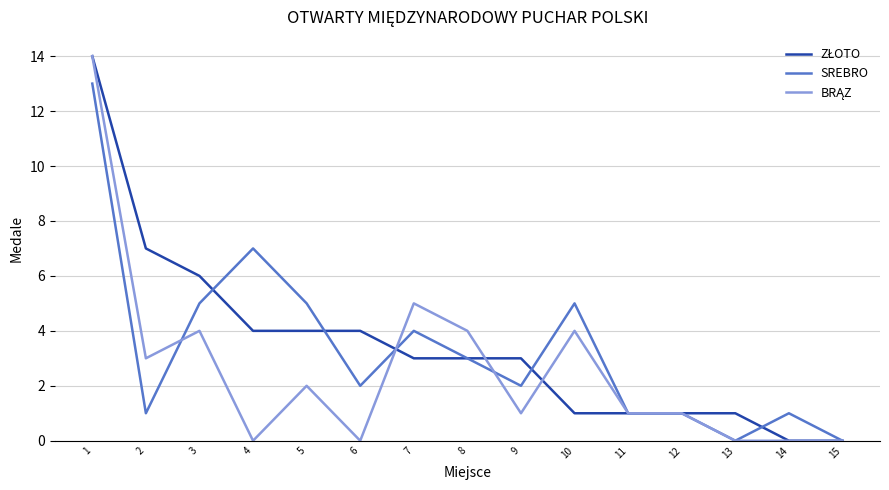

What is the total value across all series at 11?

3